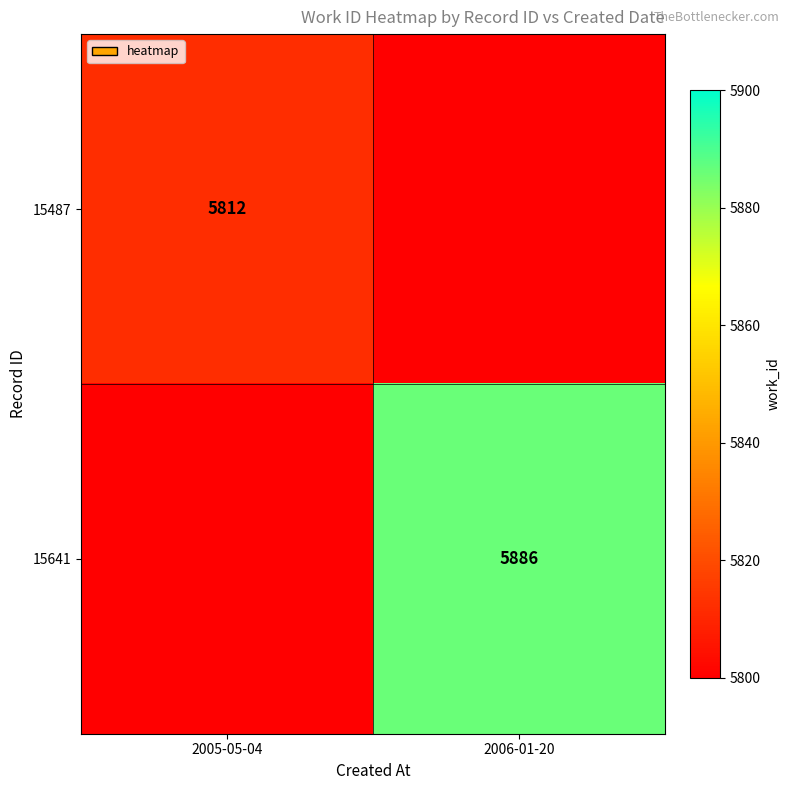

What is the total value across all series at 2006-01-20?

5886